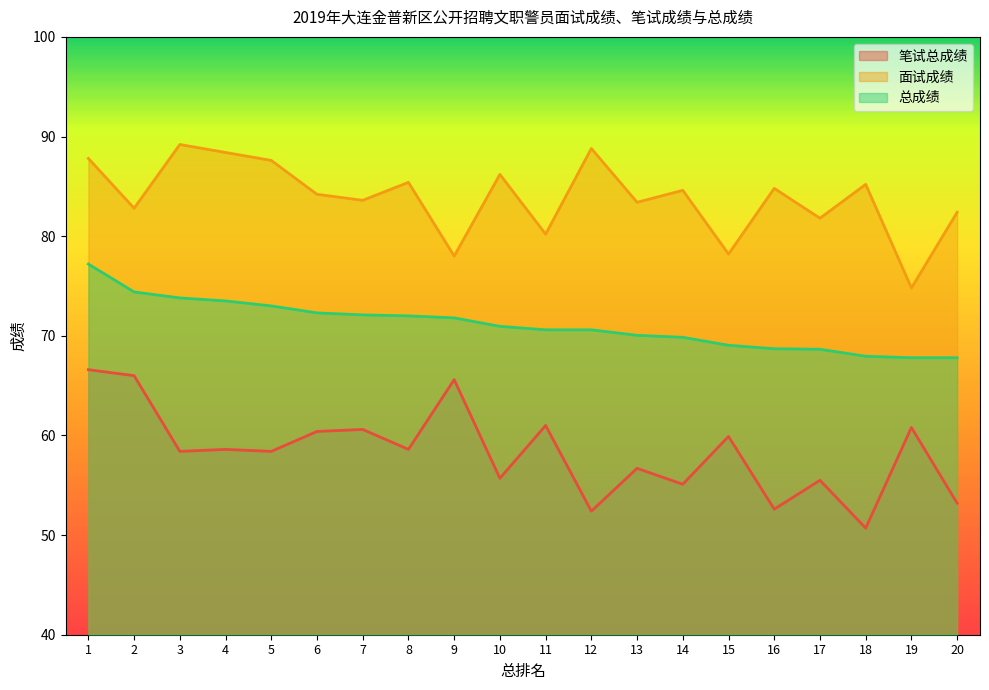

Which series has the largest range (max minus min)?

笔试总成绩